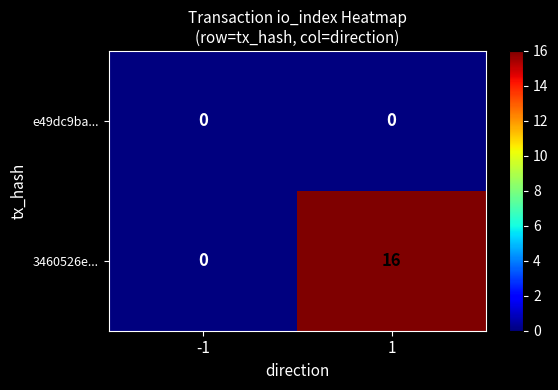

Which series has the largest total across all categories?

3460526e...